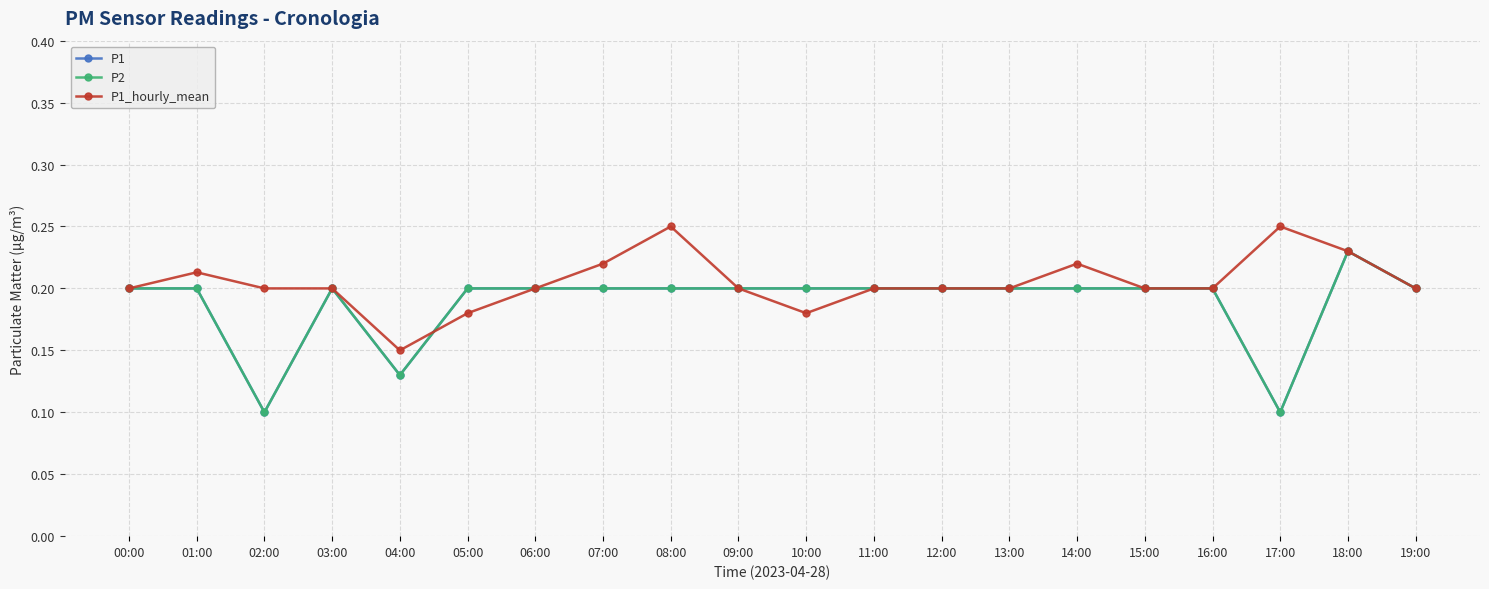

Does the chart have visible grid lines?

Yes